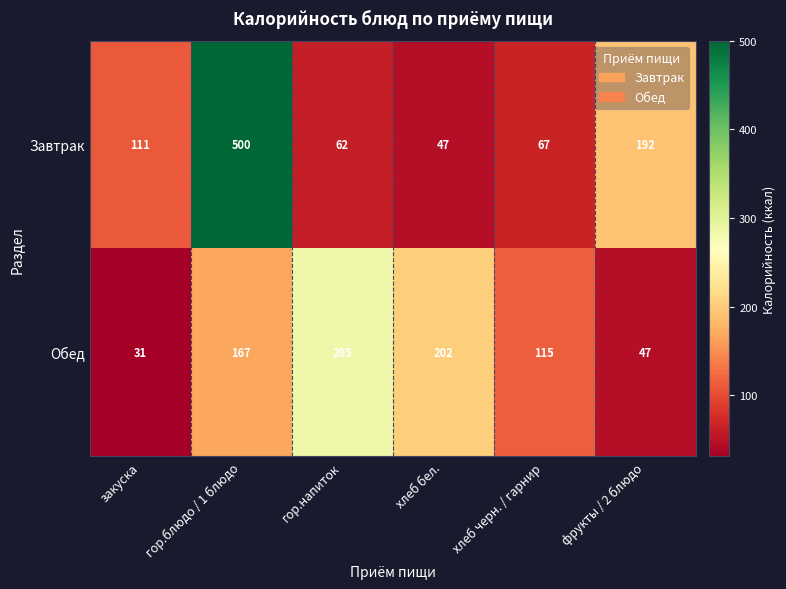

What is the difference between the second highest and minimum values in the Завтрак series?

145